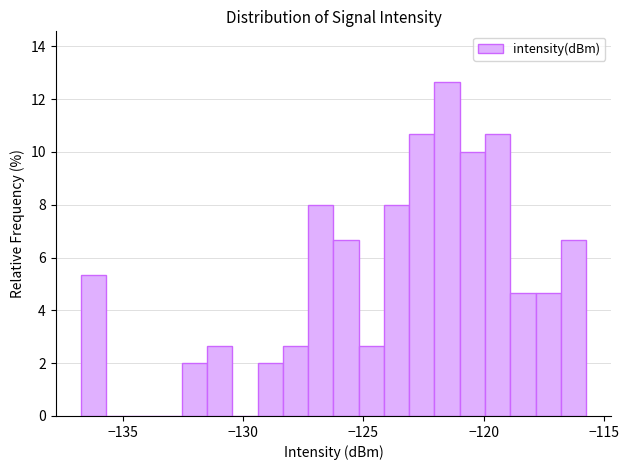

Around what value on the x-axis is the tallest bar? Give the approximate position of its centre, as read against the axis.

-121.5